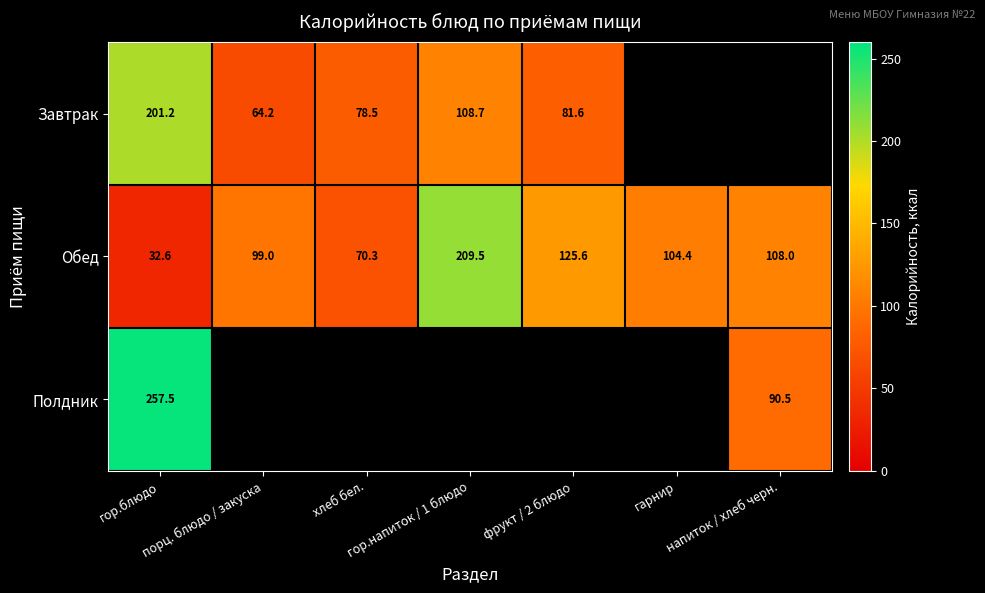

At how many categories does at least one series exceed 118?

3